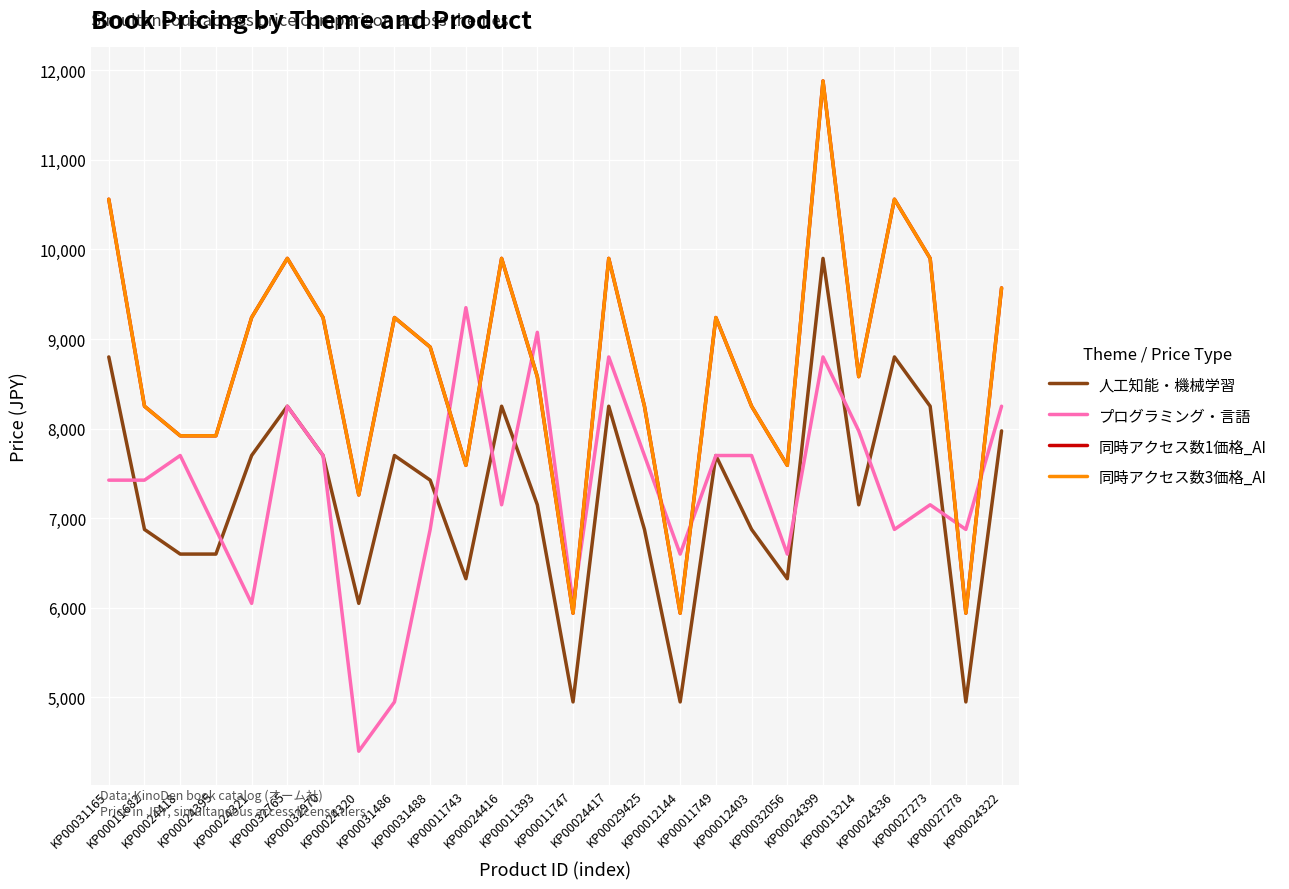

At which category does プログラミング・言語 reach its first local peak?

KP00024418